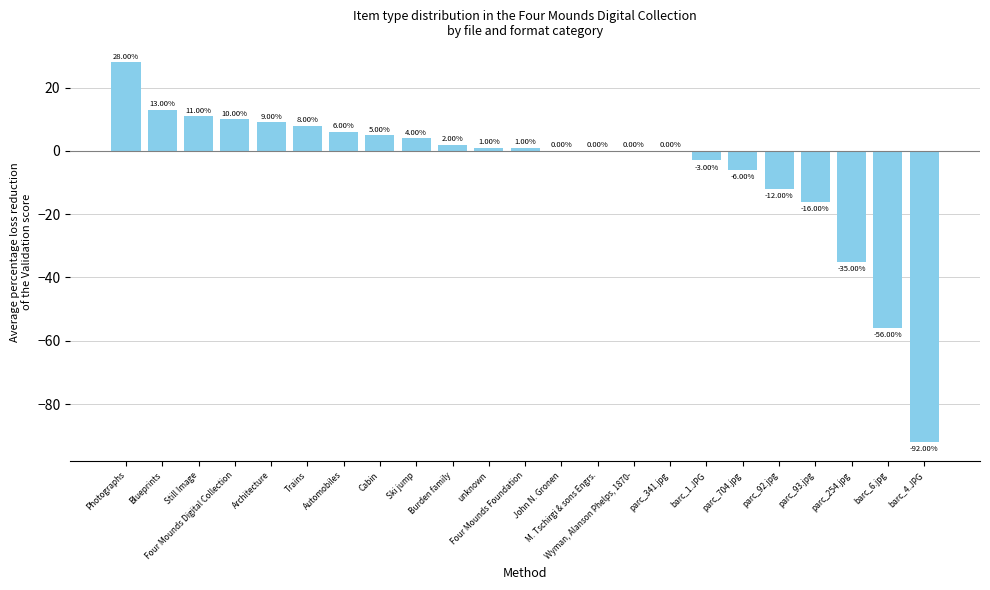

At which label does the data first exceed 1?

Photographs